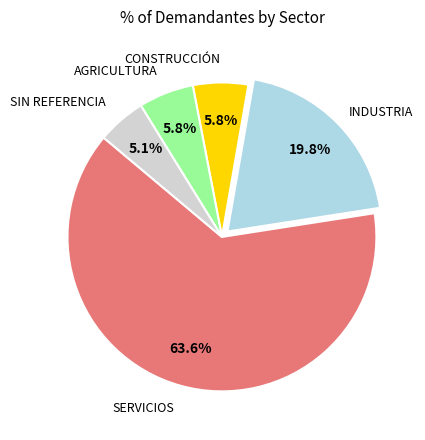

To the nearest percent, what is the average slice percentage?

20%